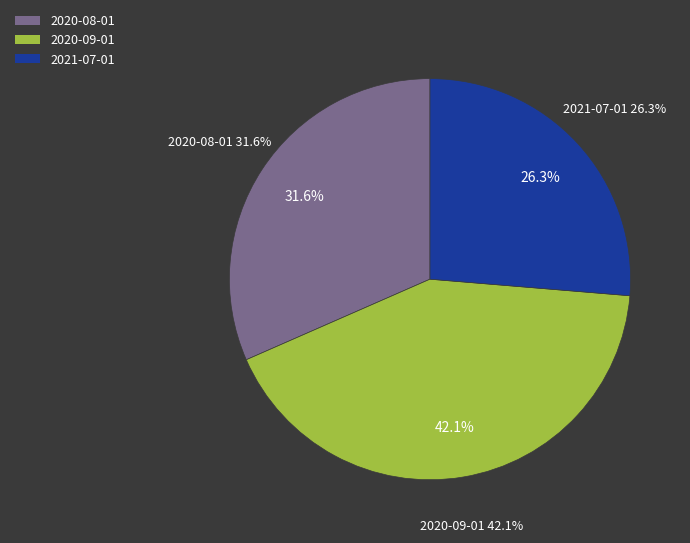

To the nearest percent, what percentage of the pie is 2020-08-01?

32%